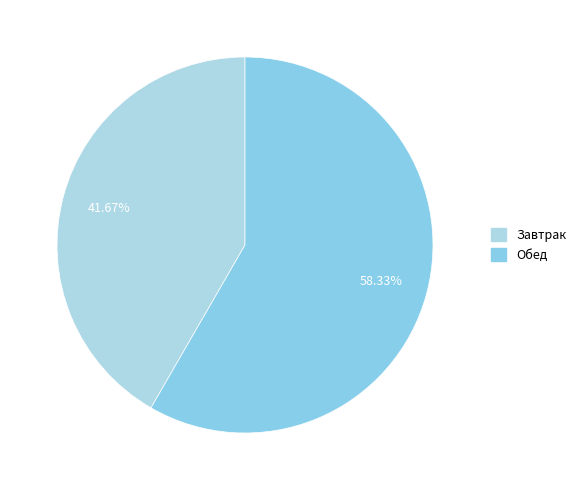

Is there any slice that represents more than half of the pie?

Yes